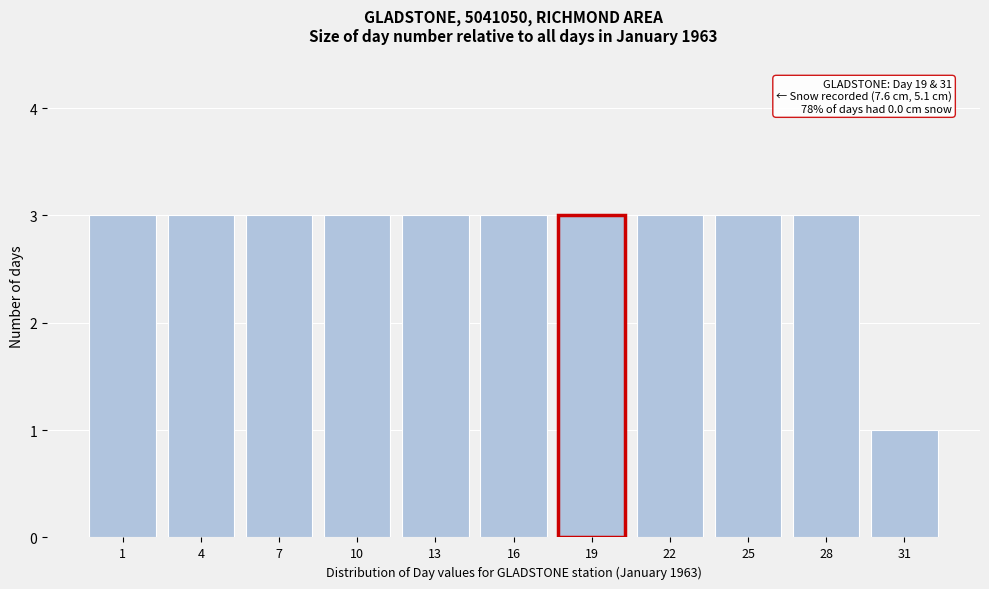

Reading left to right, what are all the values shown in this chart?

1=3	4=3	7=3	10=3	13=3	16=3	19=3	22=3	25=3	28=3	31=1